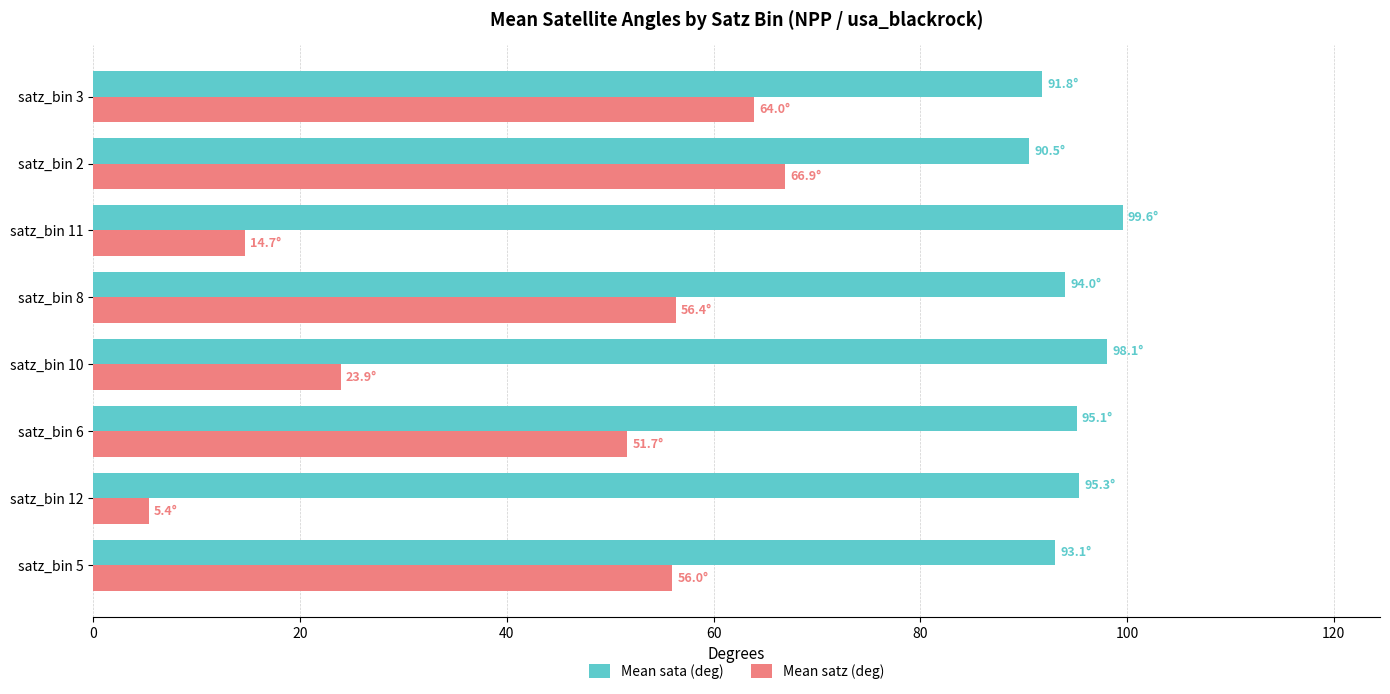

What is the greatest value displayed?

99.6